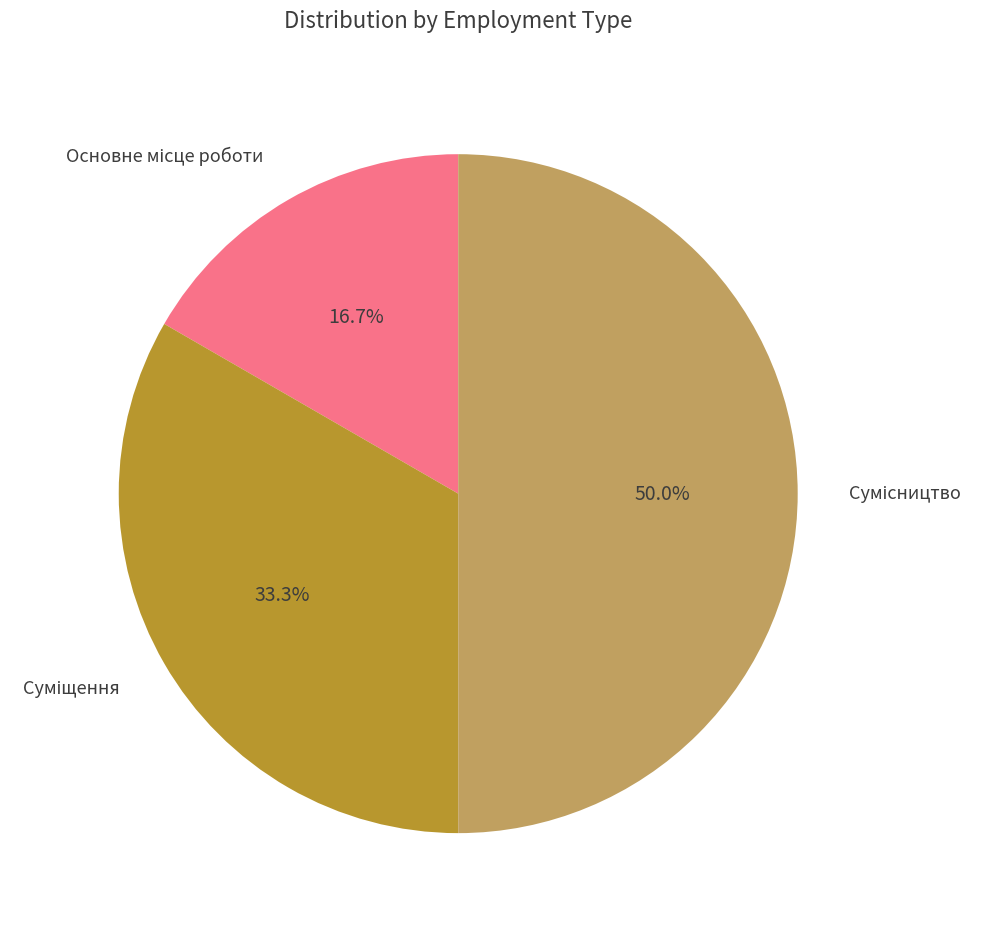

How many segments does this pie chart have?

3